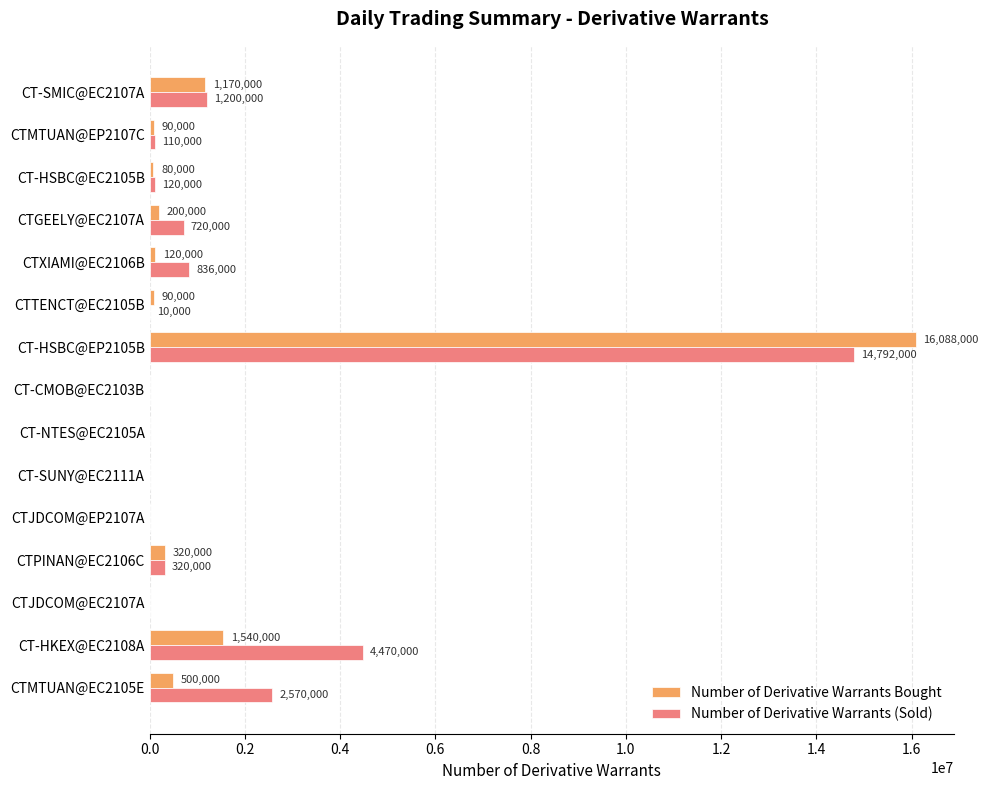

Which series has the largest range (max minus min)?

Number of Derivative Warrants Bought